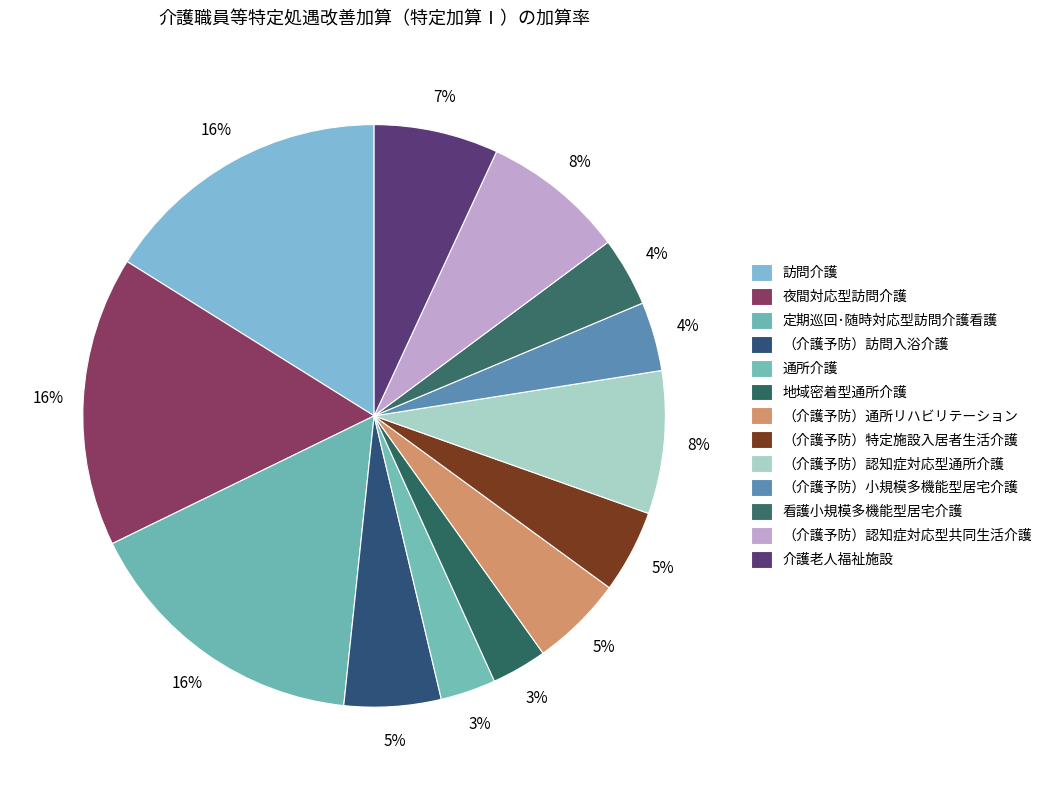

Rank the categories by value from highest to lowest.

訪問介護, 夜間対応型訪問介護, 定期巡回･随時対応型訪問介護看護, （介護予防）認知症対応型通所介護, （介護予防）認知症対応型共同生活介護, 介護老人福祉施設, （介護予防）訪問入浴介護, （介護予防）通所リハビリテーション, （介護予防）特定施設入居者生活介護, （介護予防）小規模多機能型居宅介護, 看護小規模多機能型居宅介護, 通所介護, 地域密着型通所介護